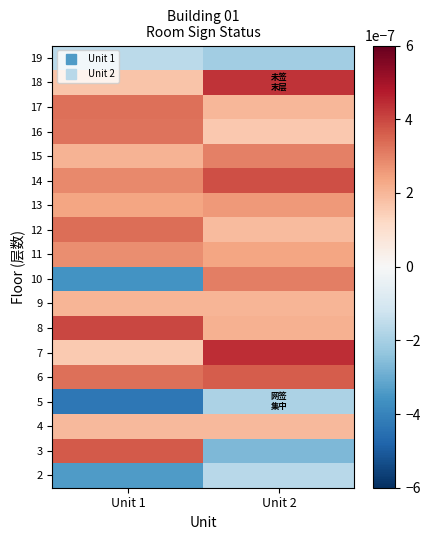

How many data points does each series have?

2